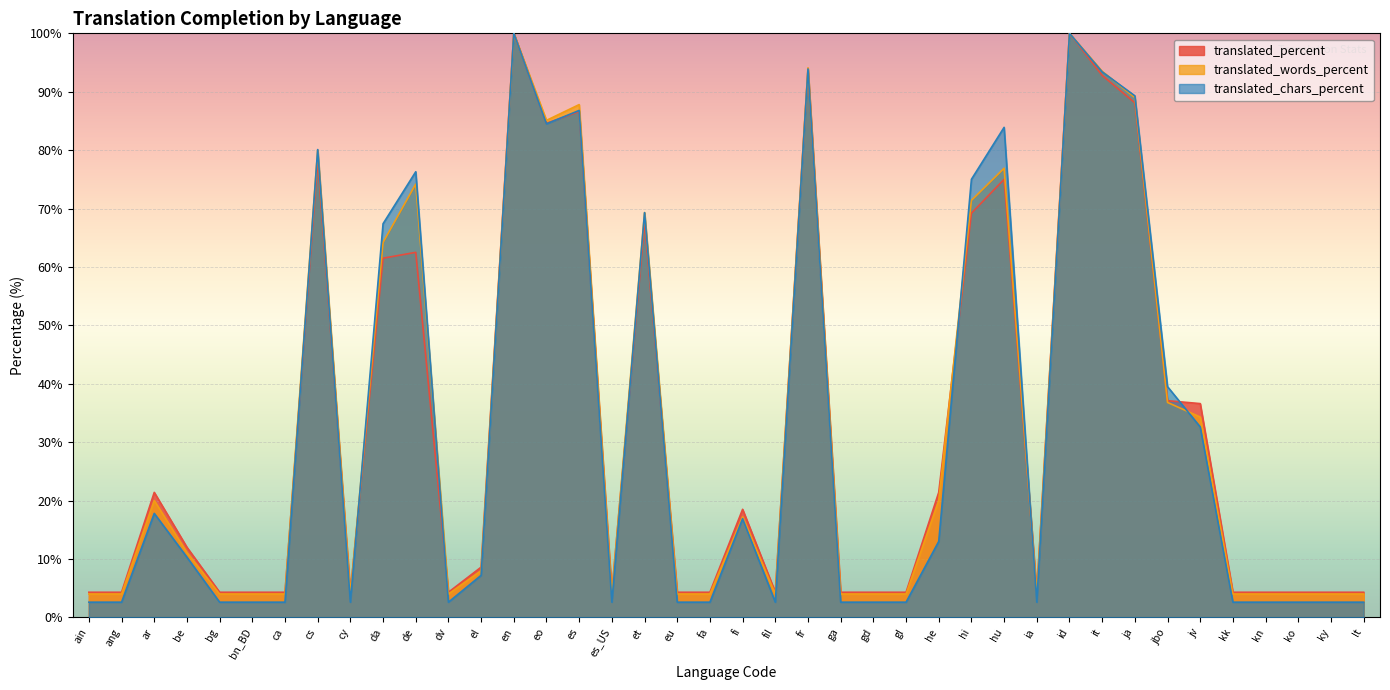

Where is translated_words_percent nearest to the value 52?

da